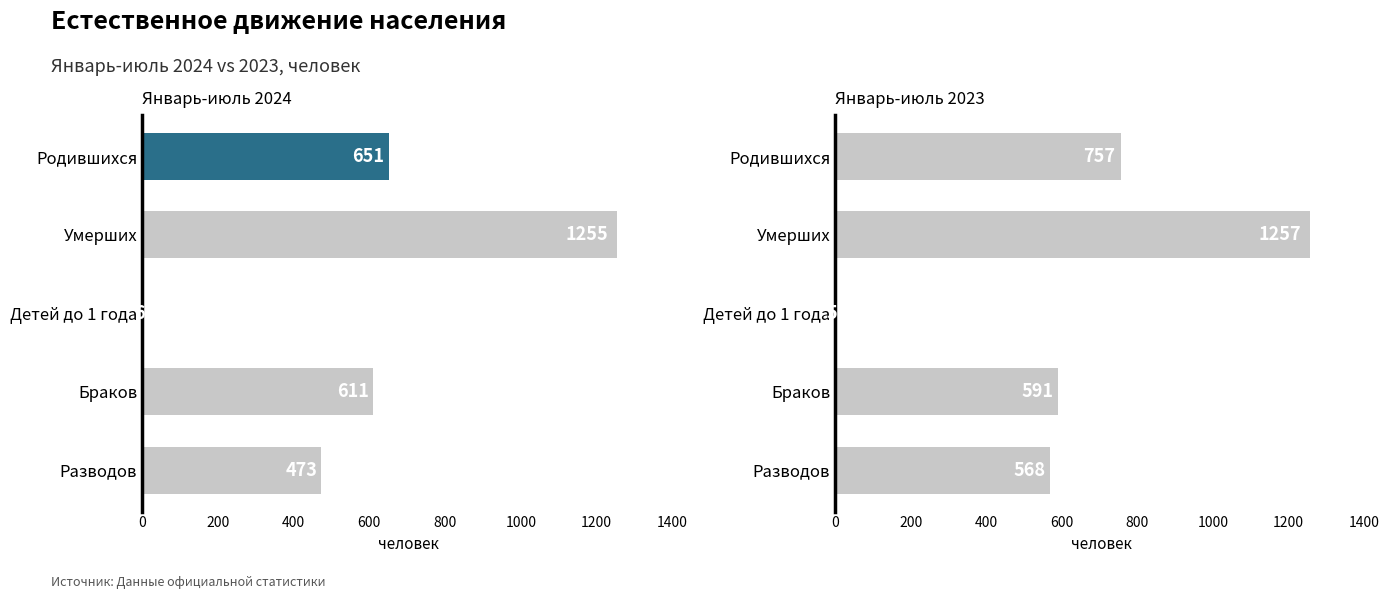

Between Родившихся and Браков, which series saw the biggest shift?

2023